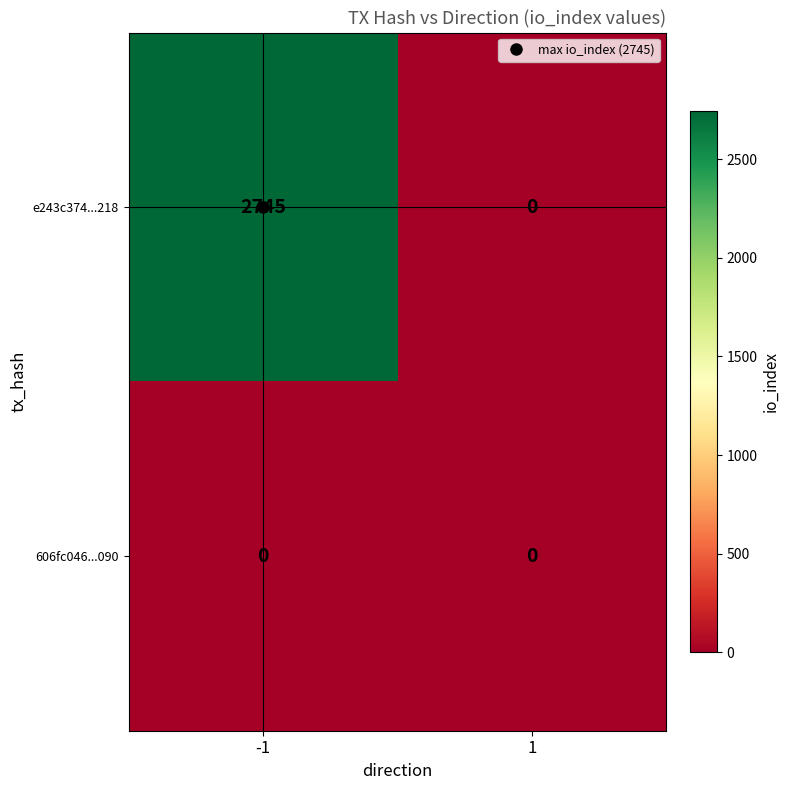

How many positive values does the e243c374...218 series have?

1